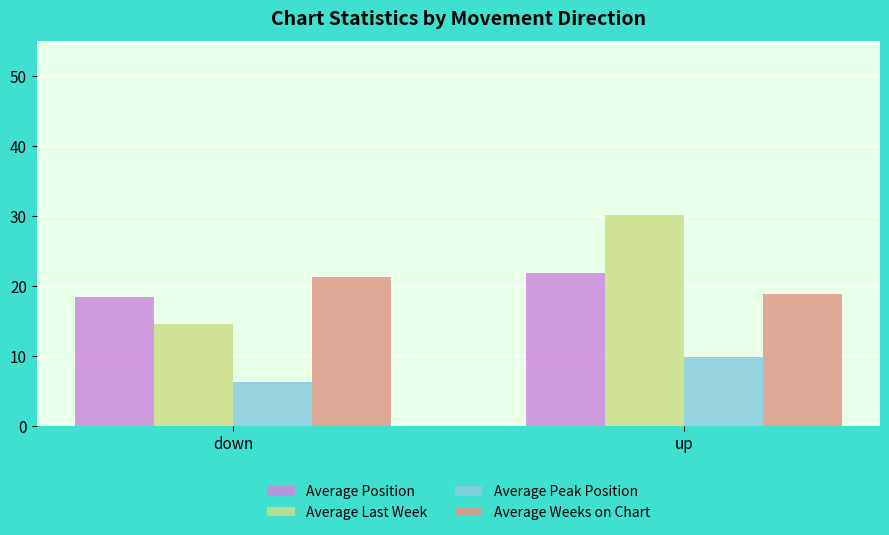

List the series in order of their peak value, highest first.

Average Last Week, Average Position, Average Weeks on Chart, Average Peak Position